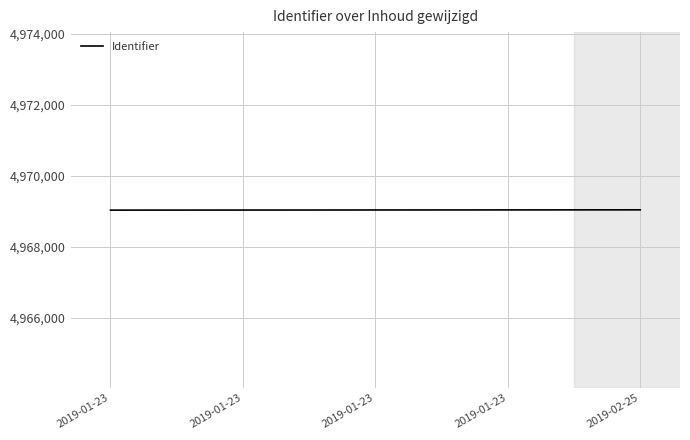

Reading left to right, what are all the values shown in this chart?

4969033	4969035	4969037	4969039	4969041